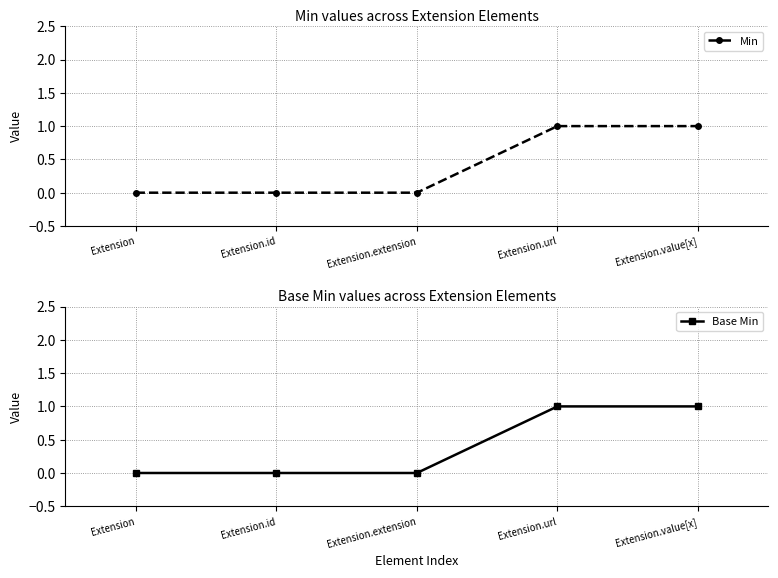

How many data points in Base Min are above 0?

2